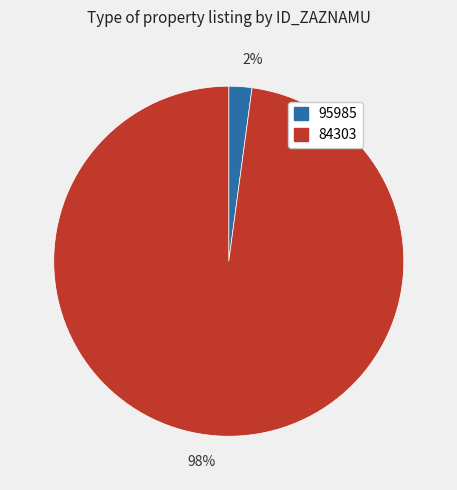

Which slice represents more than half of the pie?

98%